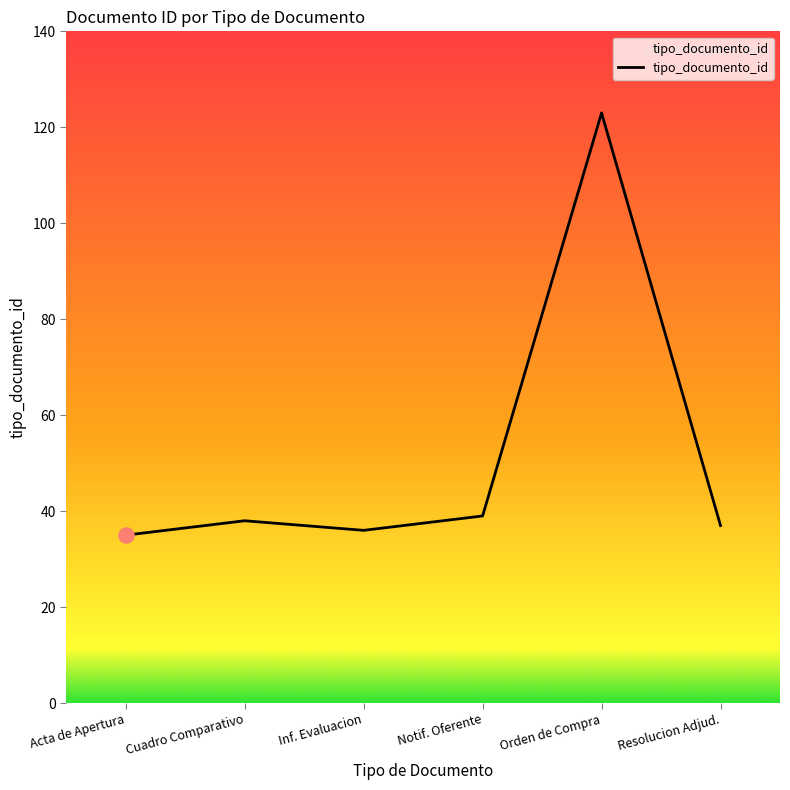

What is the change in value from Cuadro Comparativo to Resolucion Adjud.?

-1